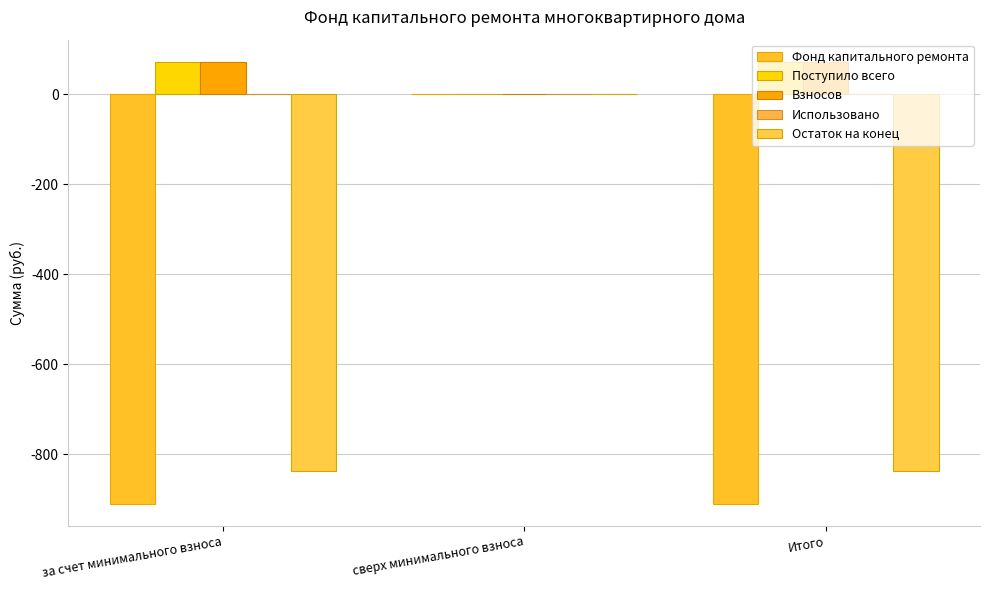

What is the label of the 1st bar from the right?

Итого